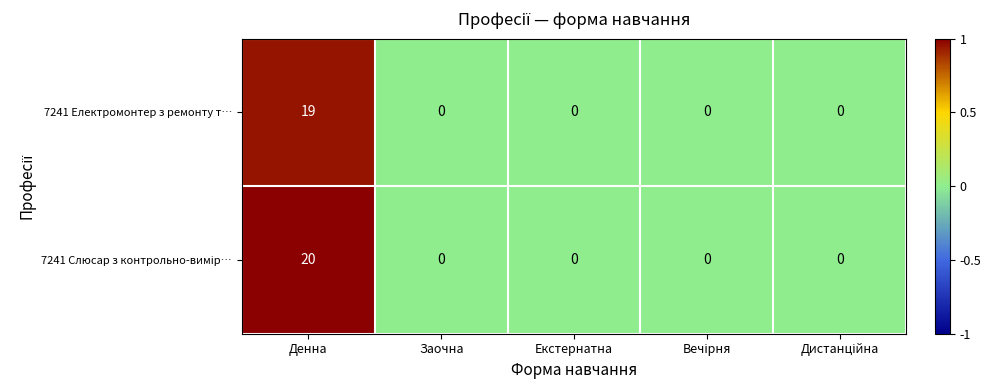

What is the difference between the maximum and minimum values in the 7241 Електромонтер з ремонту т… series?

19